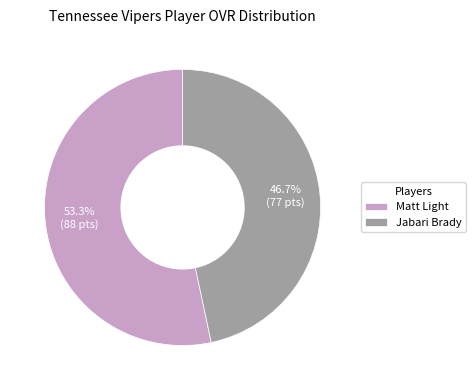

Does Matt Light account for over 50% of the chart?

Yes